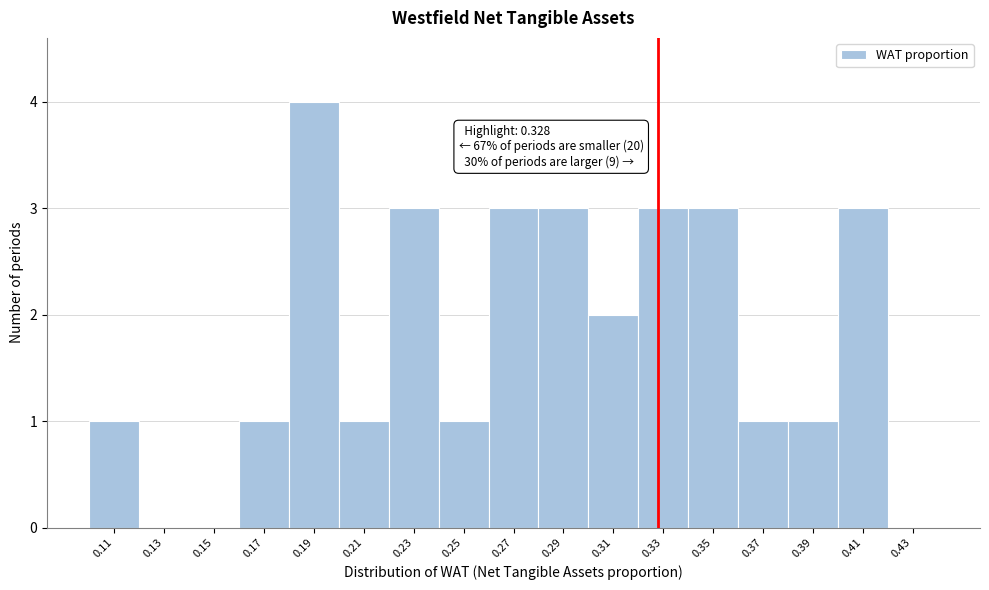

Which range on the x-axis has the tallest bar?

0.18 to 0.20